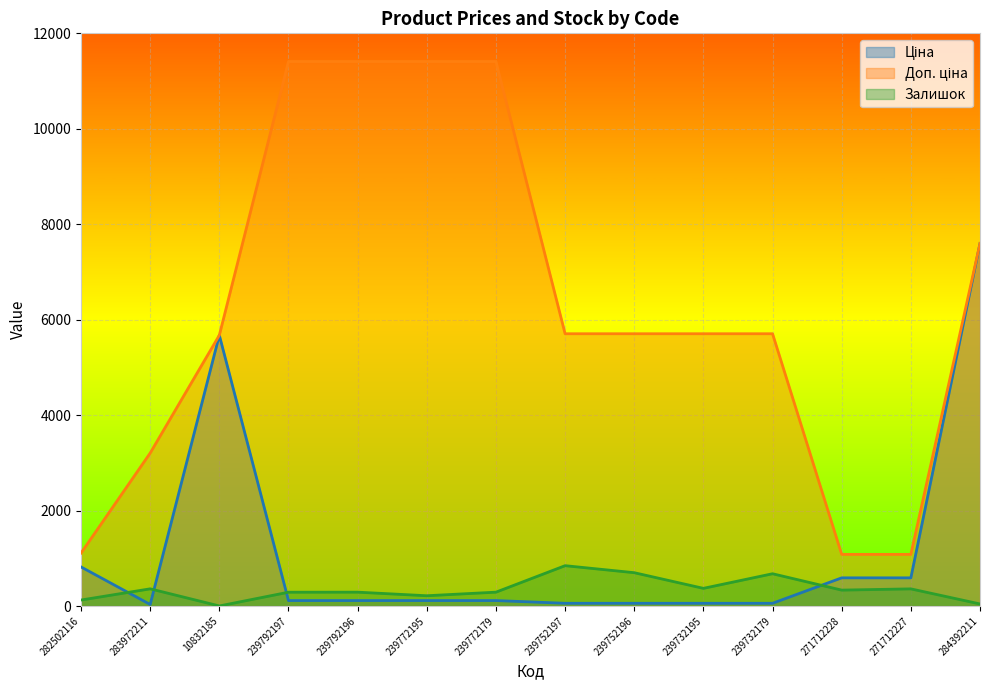

True or false: Доп. ціна has more than 0 points higher than both neighbors.

False